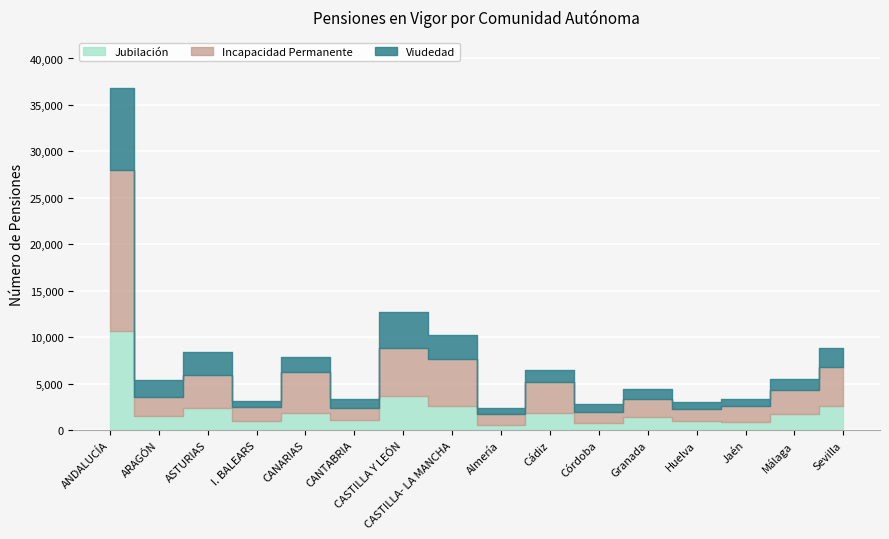

List the labels in order of Total value, largest first.

ANDALUCÍA, CASTILLA Y LEÓN, CASTILLA- LA MANCHA, Sevilla, ASTURIAS, CANARIAS, Cádiz, ARAGÓN, Málaga, Granada, Jaén, CANTABRIA, I. BALEARS, Huelva, Córdoba, Almería